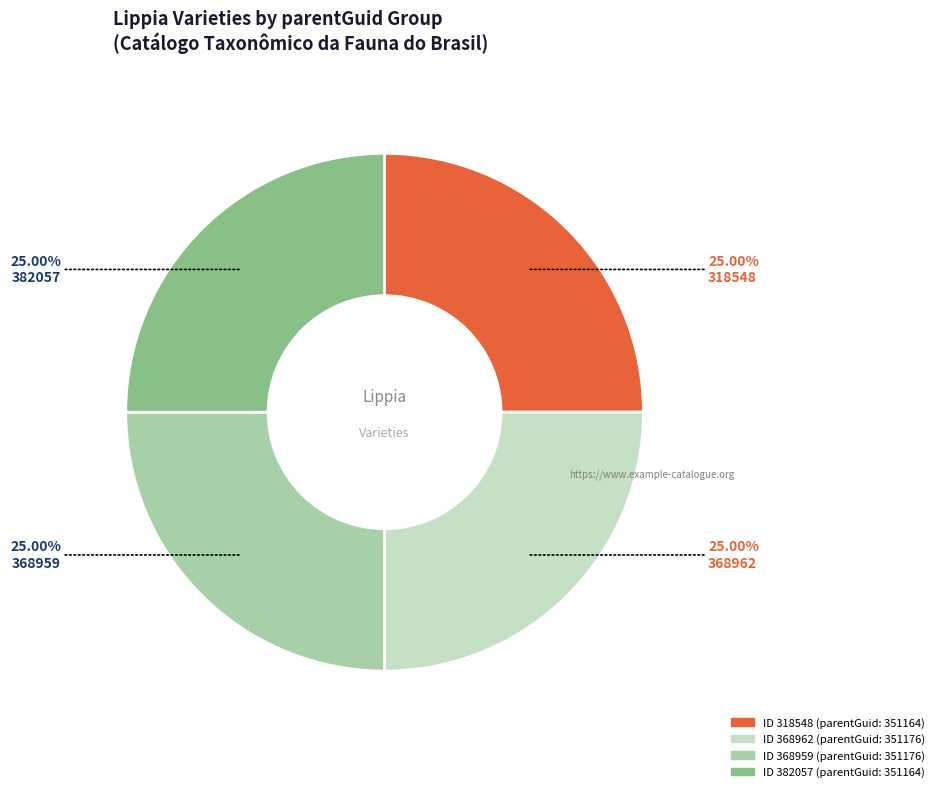

Is there any slice that represents more than half of the pie?

No